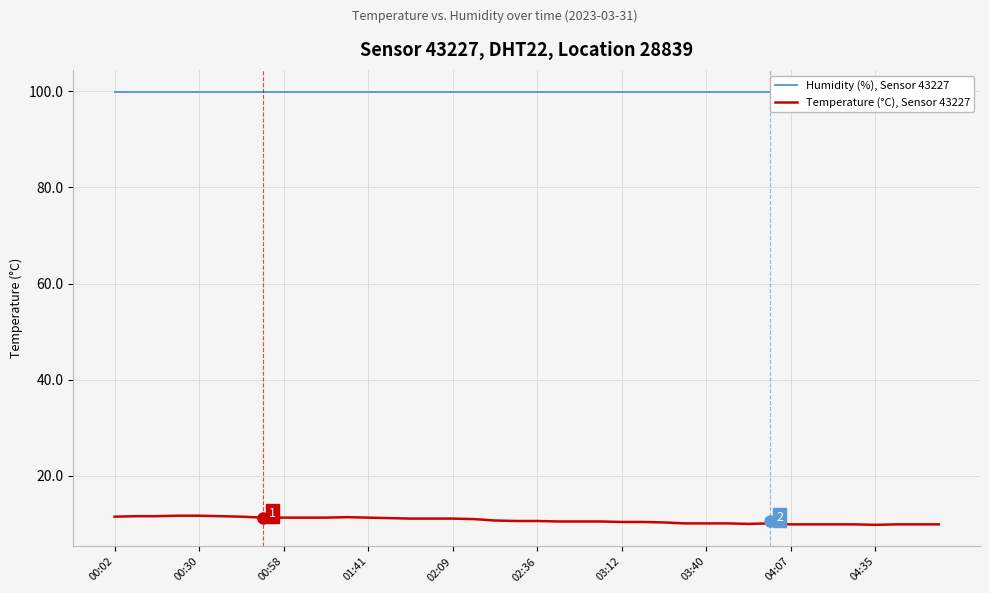

Rank the series at 02:09 from lowest to highest value.

Temperature (°C), Sensor 43227, Humidity (%), Sensor 43227